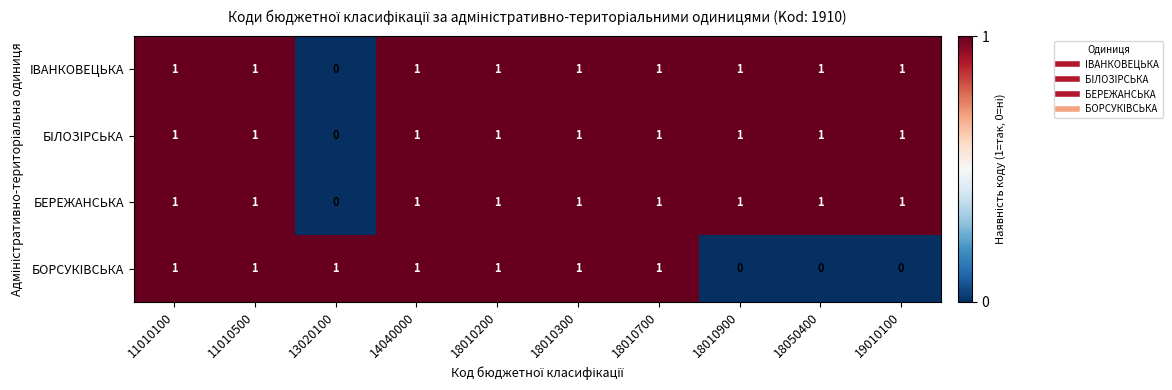

At which label is БIЛОЗIРСЬКА closest to 0?

13020100